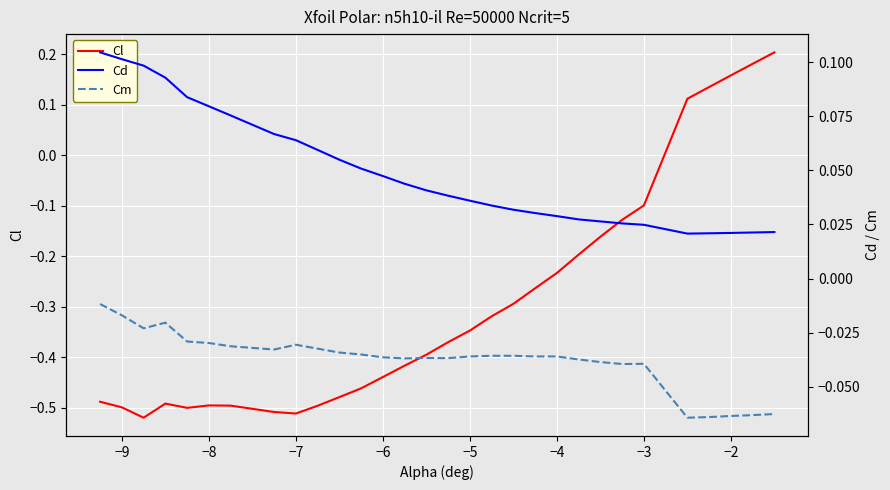

What is the difference between the maximum and minimum values in the Cm series?

0.1